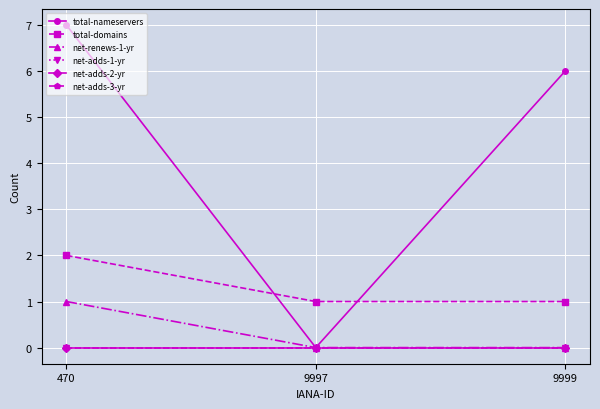

Count the total-nameservers values in the range 0 to 7.

3